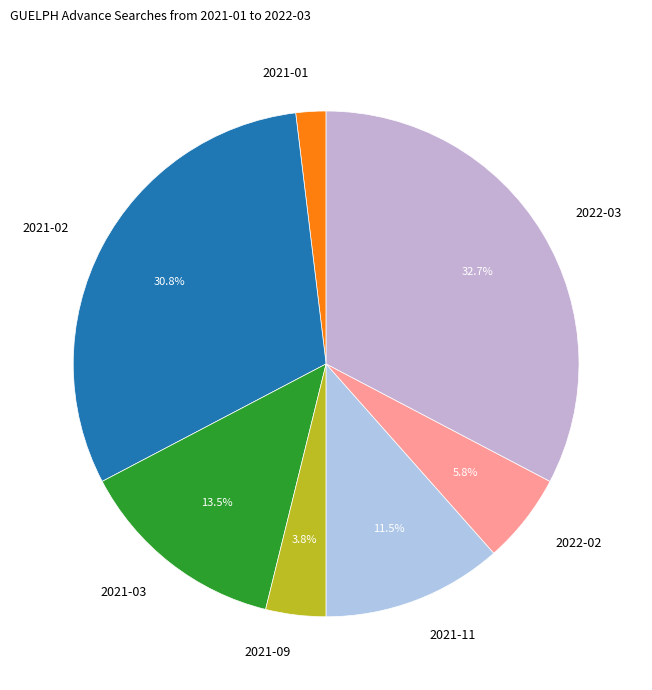

How many slices are in this pie chart?

7